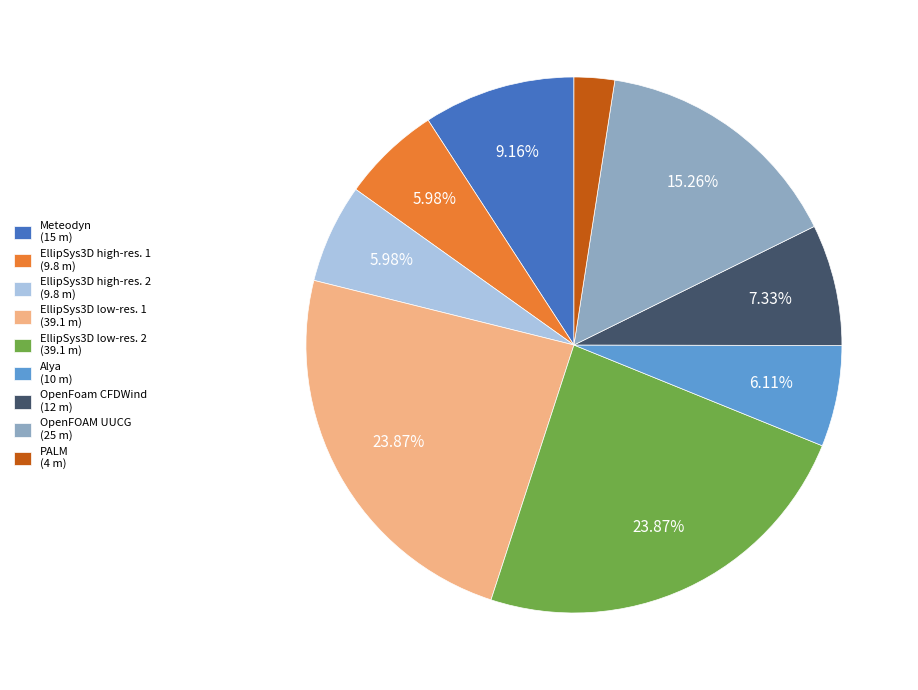

To the nearest percent, what is the average slice percentage?

11%